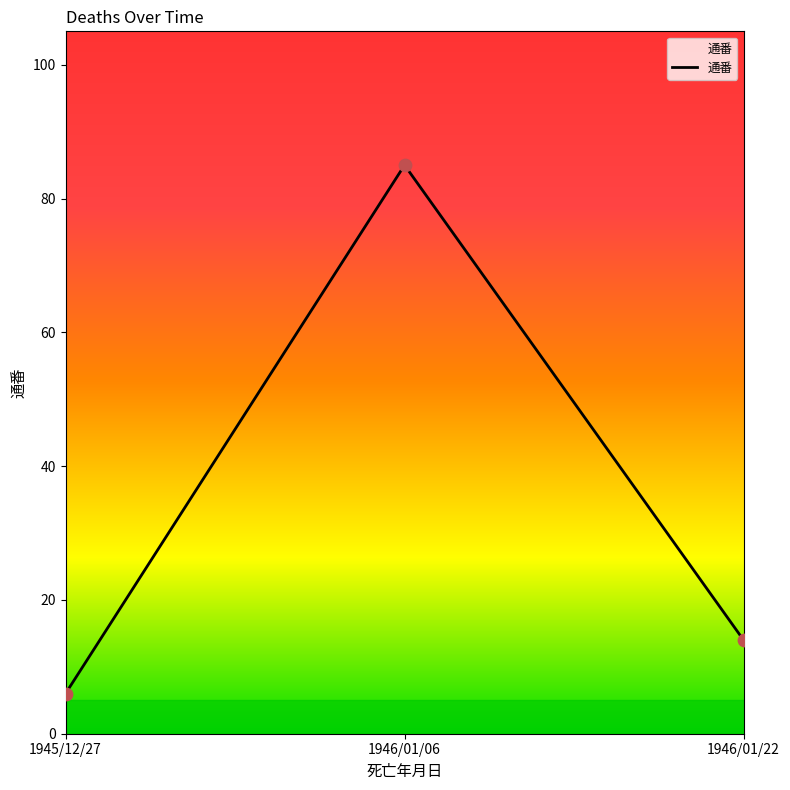

What is the change in value from 1945/12/27 to 1946/01/22?

+8